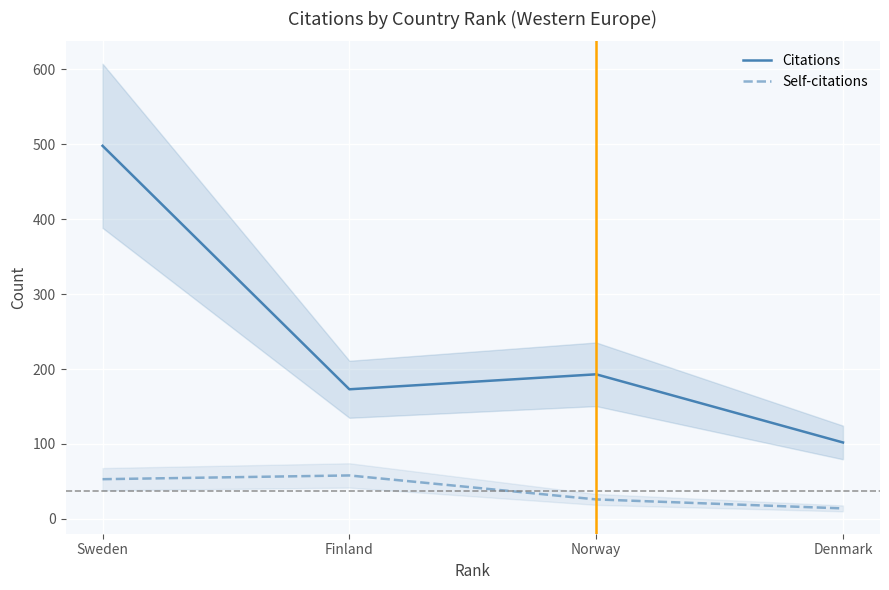

What is the difference between the Citations values at Denmark and Sweden?

396